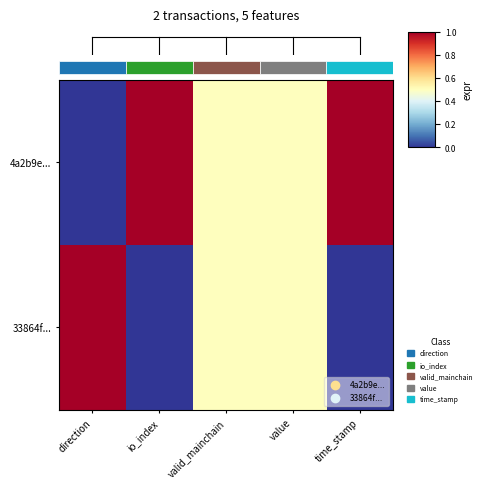

What is the sum of all row_1 values?

2.0